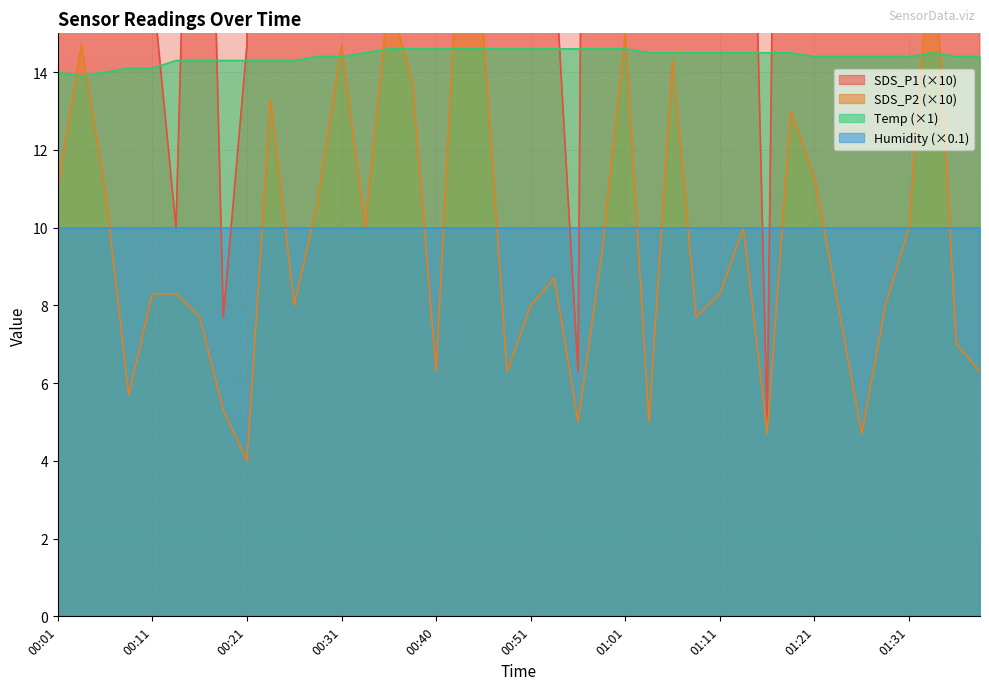

What value does the SDS_P1 series have at 01:26?

26.3